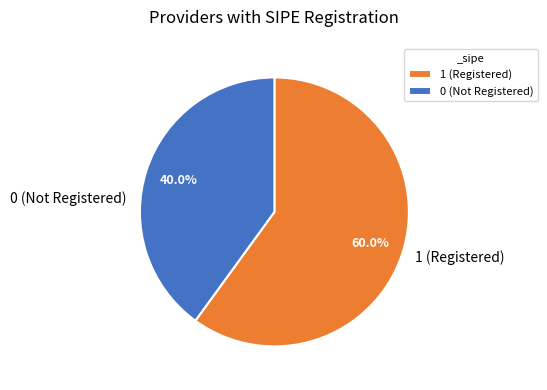

How many segments does this pie chart have?

2